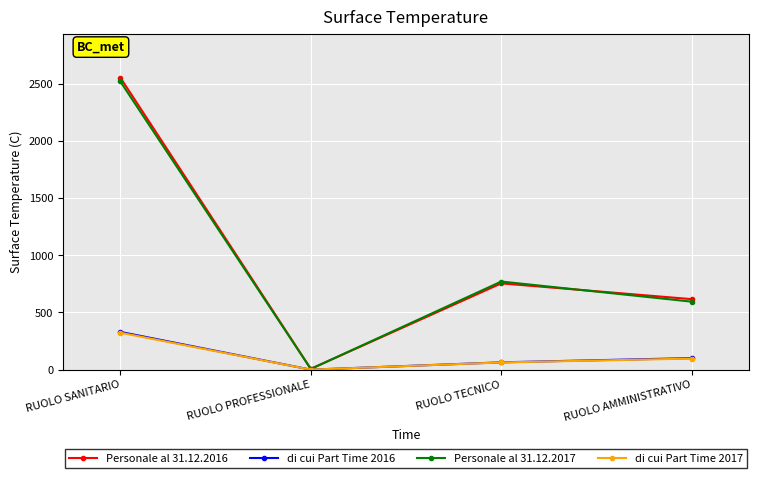

What is the label of the 1st point from the left?

RUOLO SANITARIO